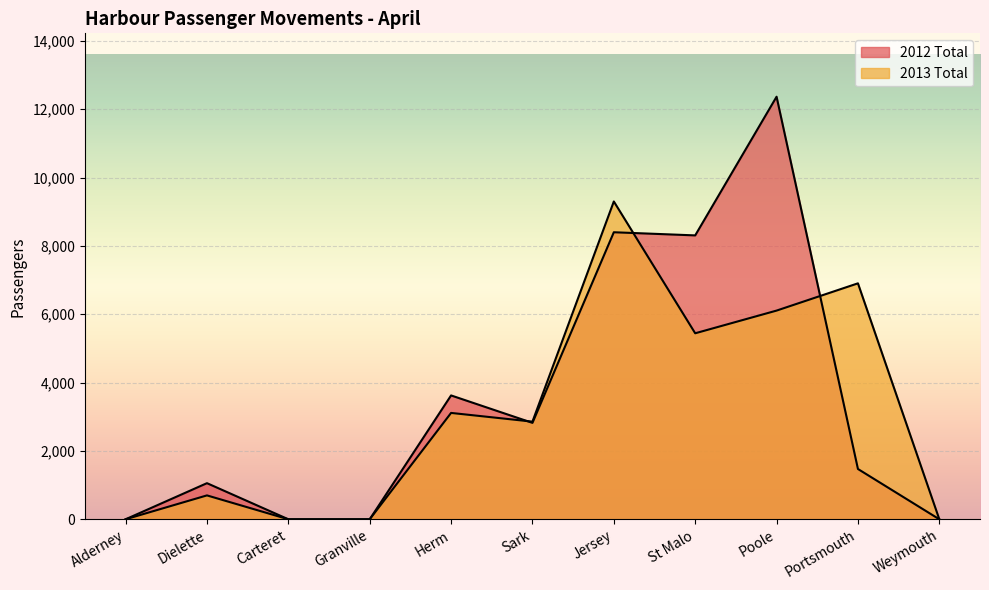

Where is 2012 Total nearest to the value 6184?

St Malo